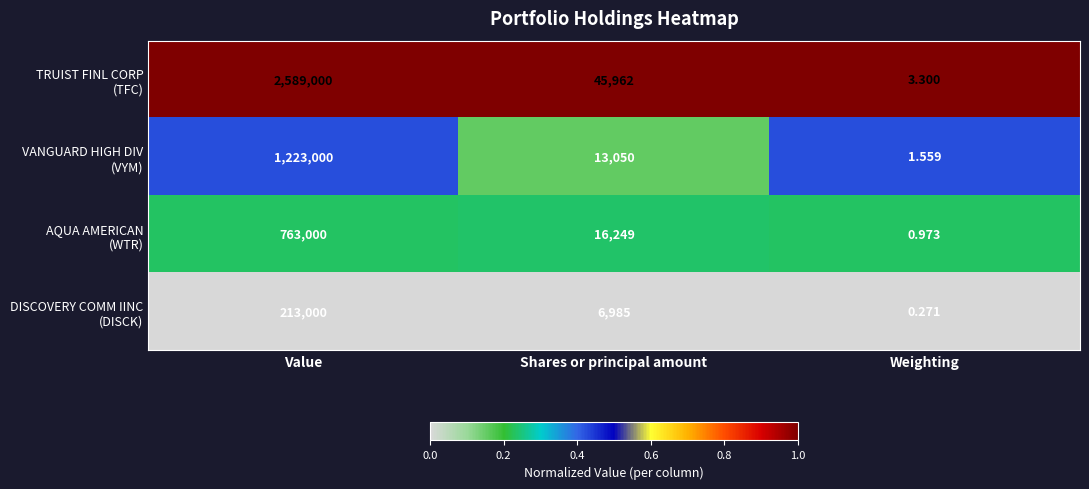

Which has a higher value, Value or Weighting?

Value